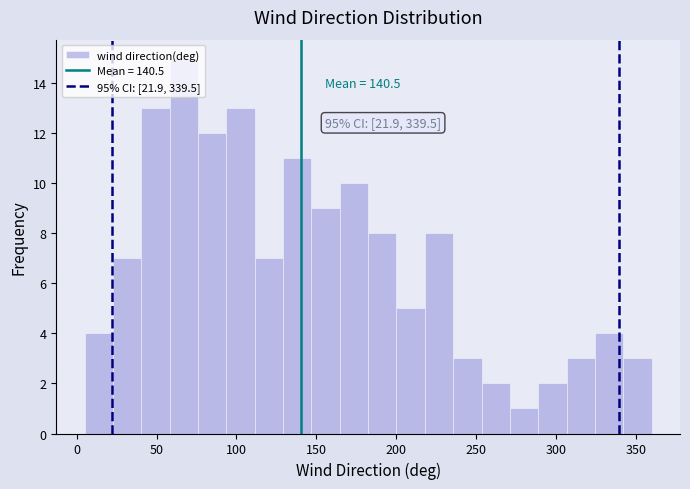

Around what value on the x-axis is the tallest bar? Give the approximate position of its centre, as read against the axis.

65